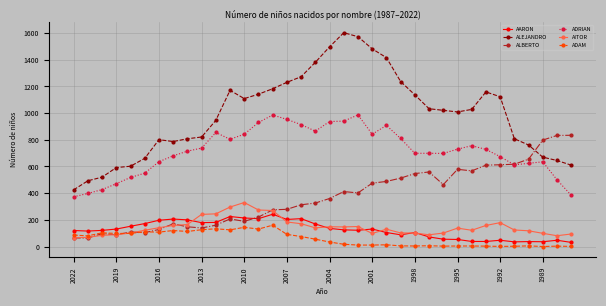

How many data points does each series have?

36